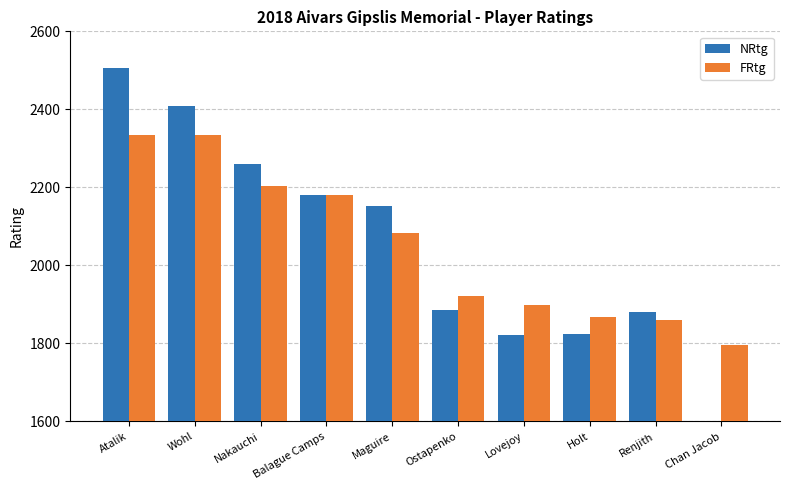

What is the difference between the highest and lowest values at Holt?

44